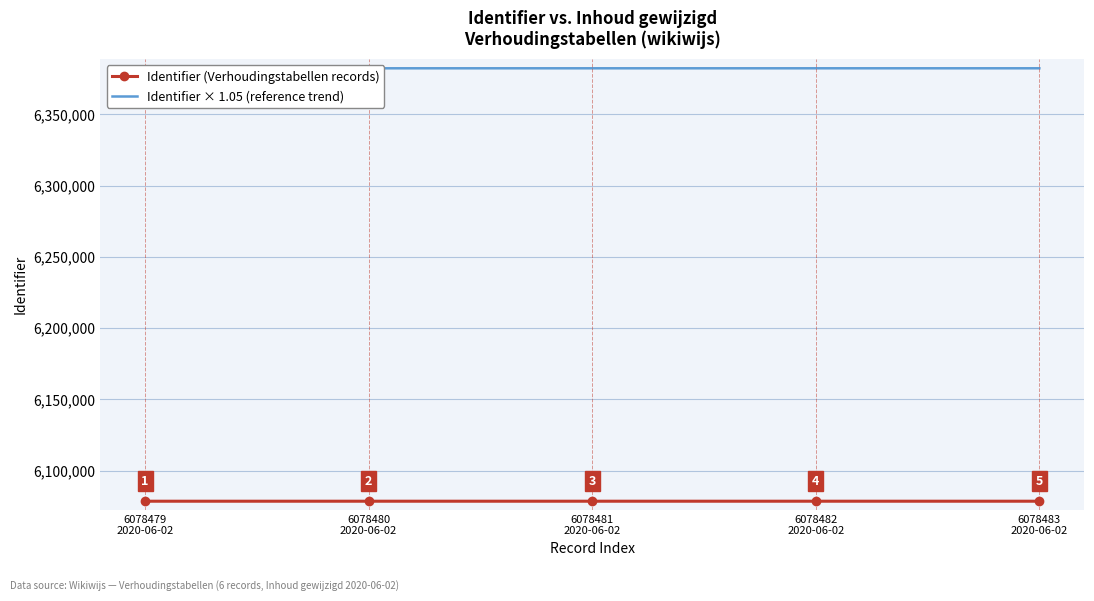

What is the greatest value displayed?

6382407.2